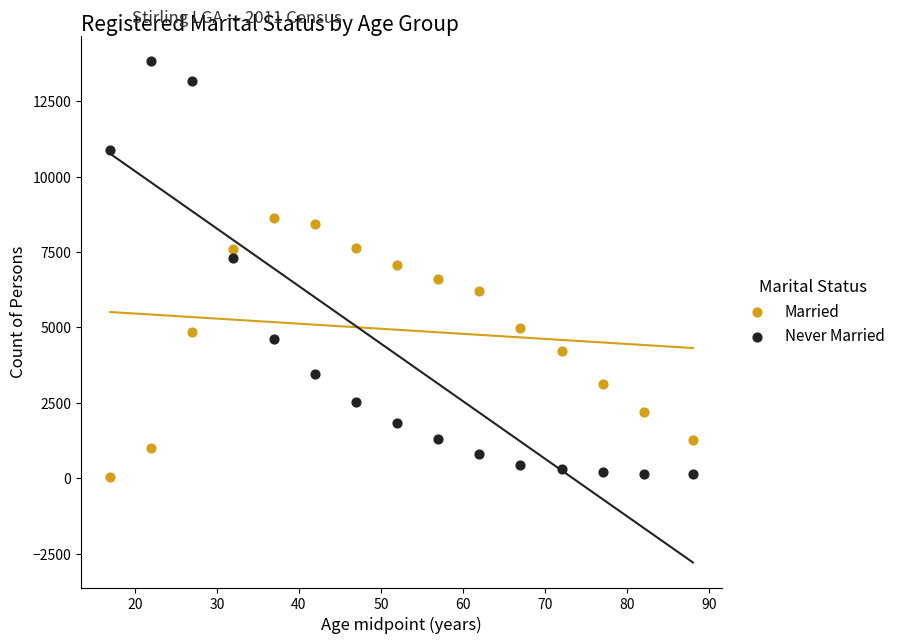

What are all the series names shown in the legend?

Married, Never Married